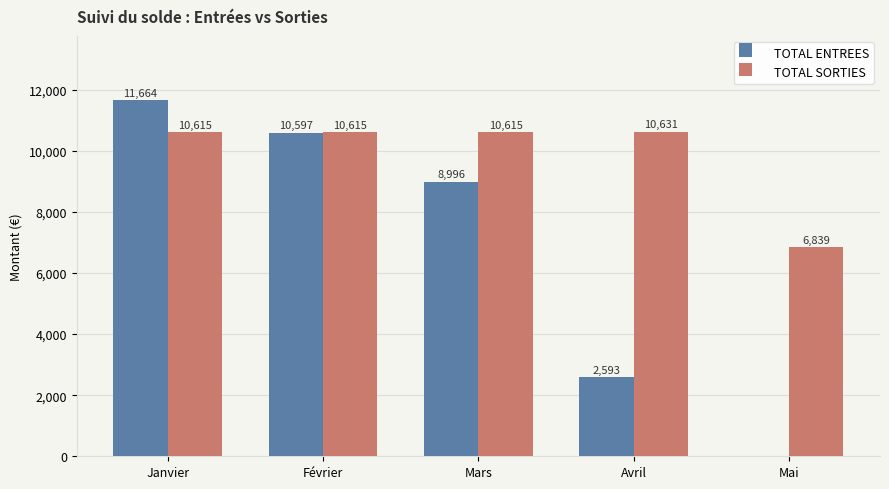

At which label is TOTAL ENTREES closest to 5832?

Mars